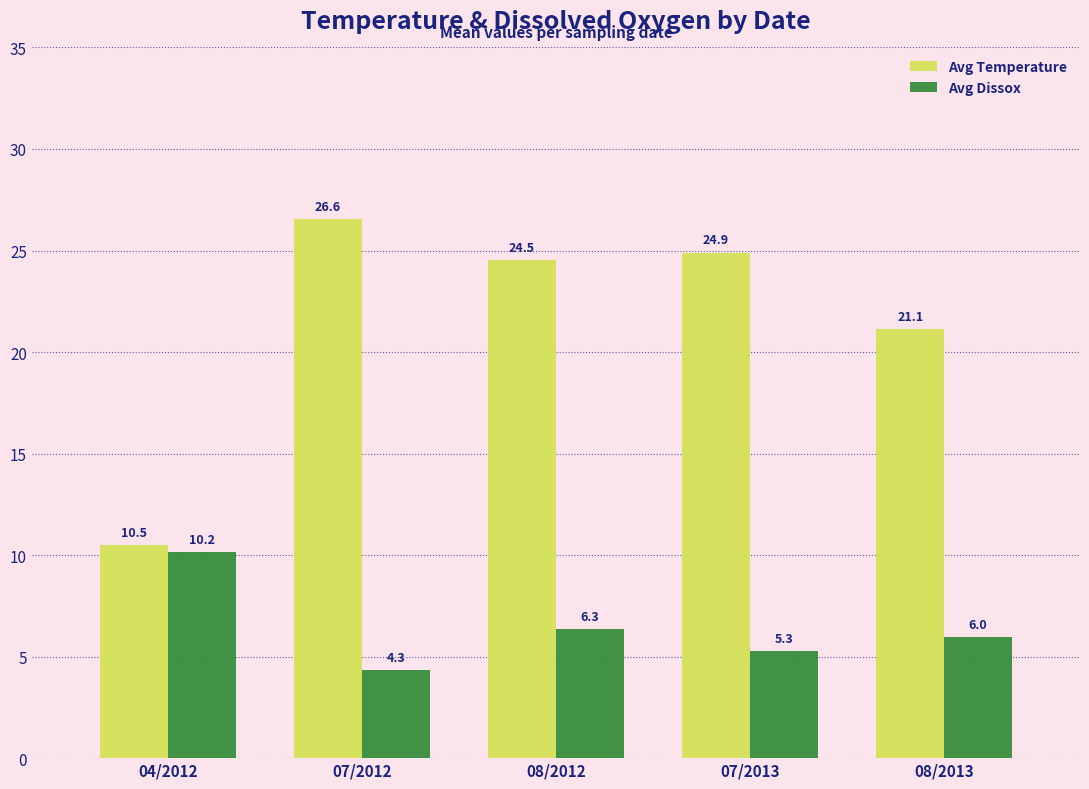

The value of Avg Temperature at 08/2013 is 21.1. True or false?

True